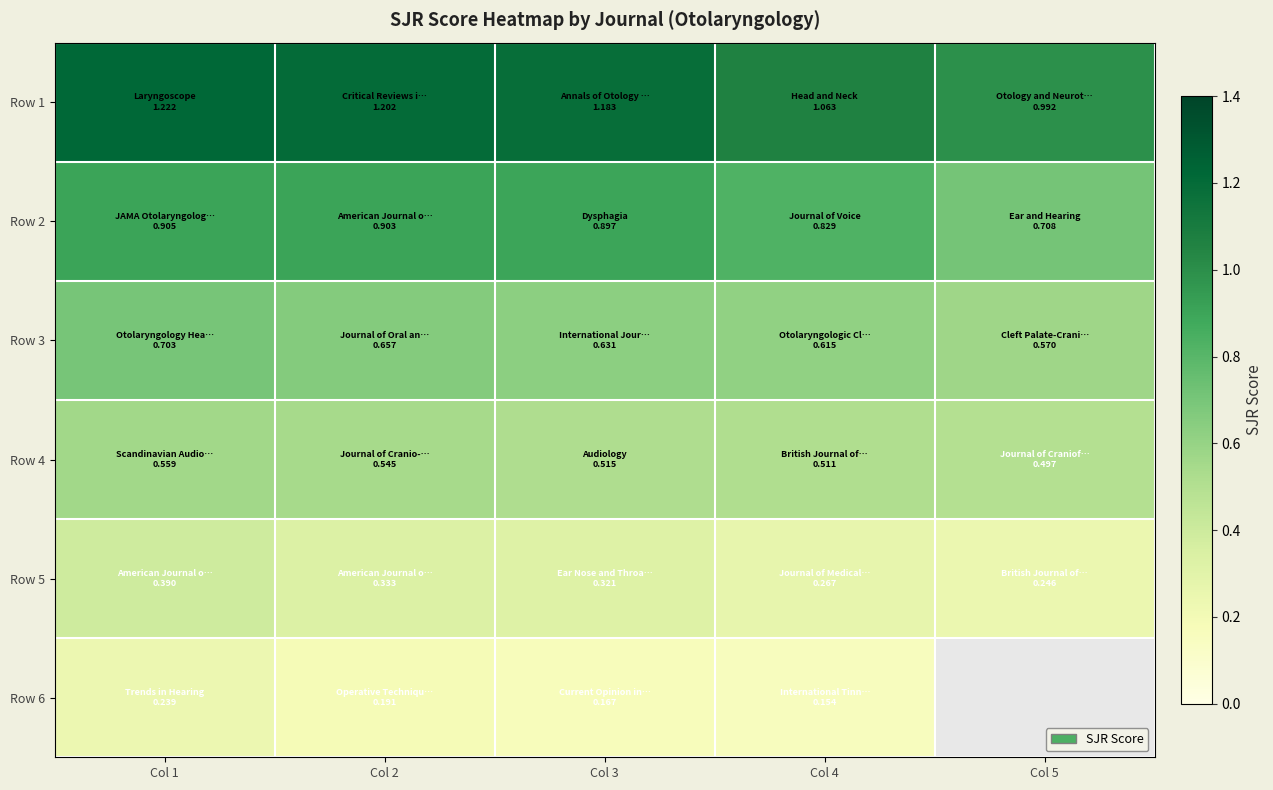

Which series has the widest spread of values?

Row 1